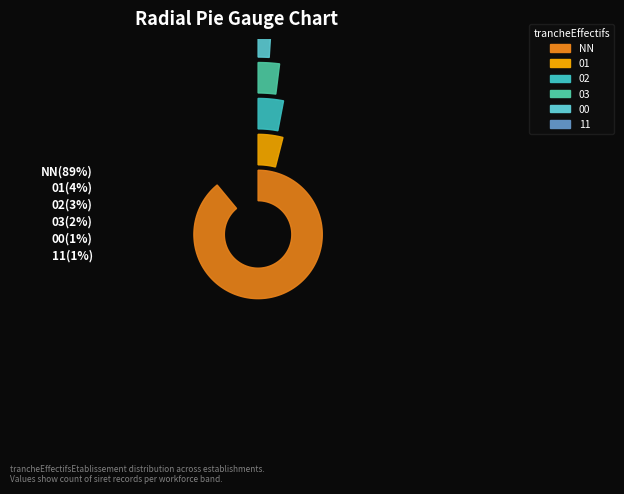

Does NN account for over 50% of the chart?

Yes